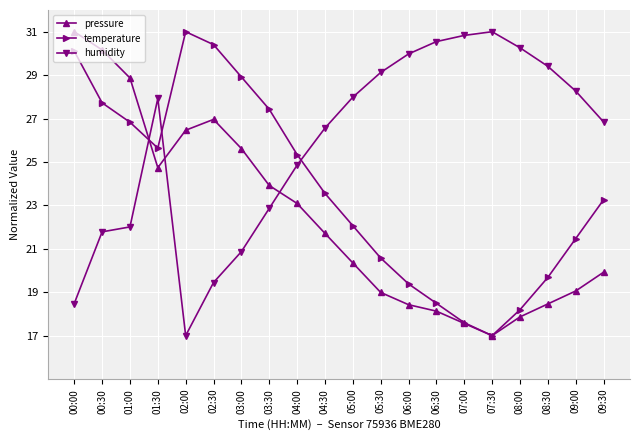

Which series has the largest total across all categories?

humidity